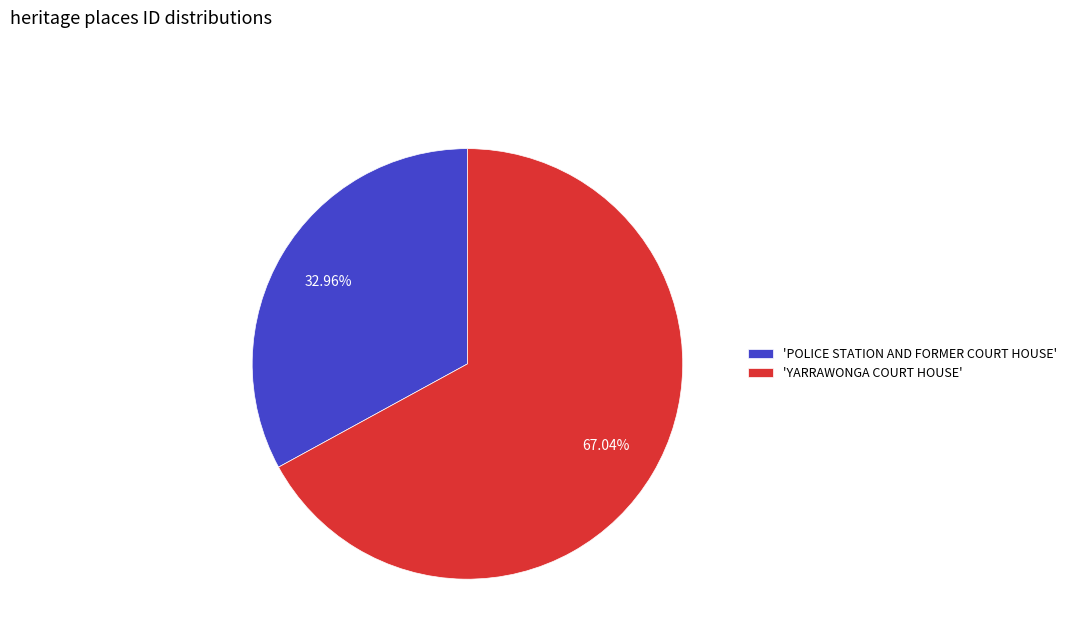

Combined, do 'POLICE STATION AND FORMER COURT HOUSE' and 'YARRAWONGA COURT HOUSE' account for over 50%?

Yes